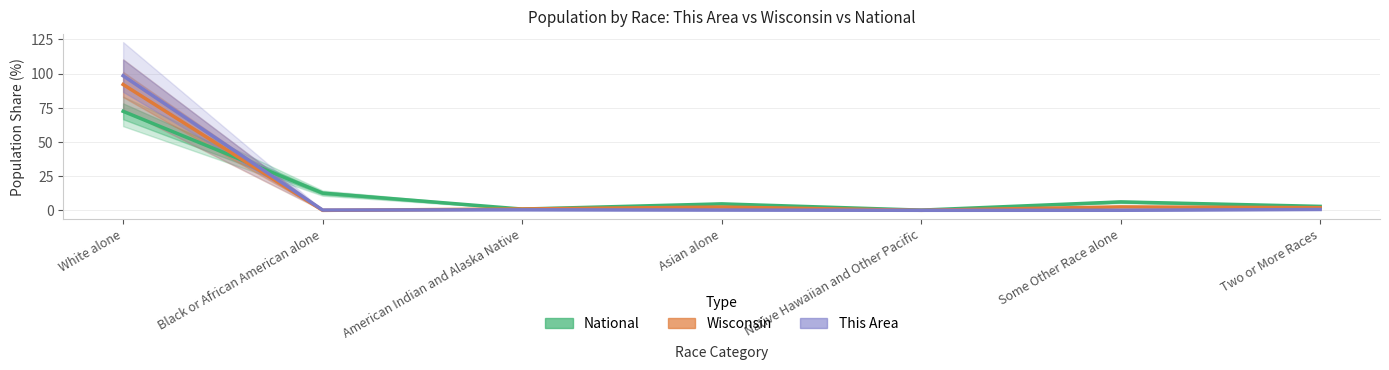

What position from the left is White alone?

1